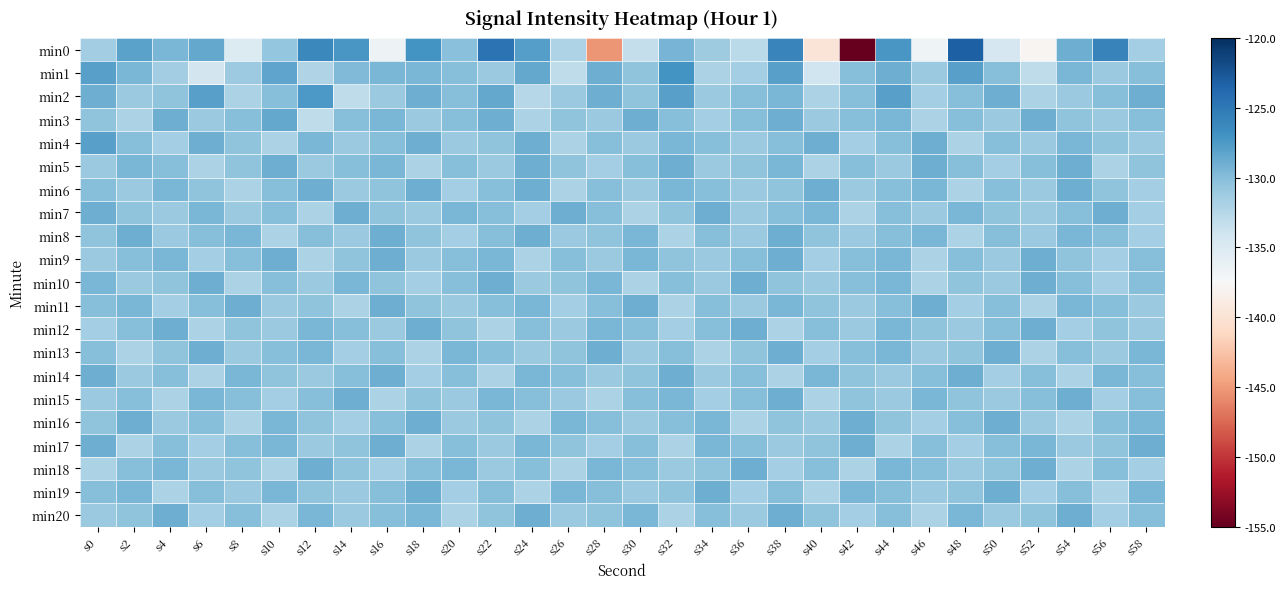

At s24, list the series in order from smallest to largest.

min2, min3, min9, min16, min19, min7, min10, min13, min12, min15, min18, min11, min14, min17, min4, min5, min6, min8, min20, min1, min0